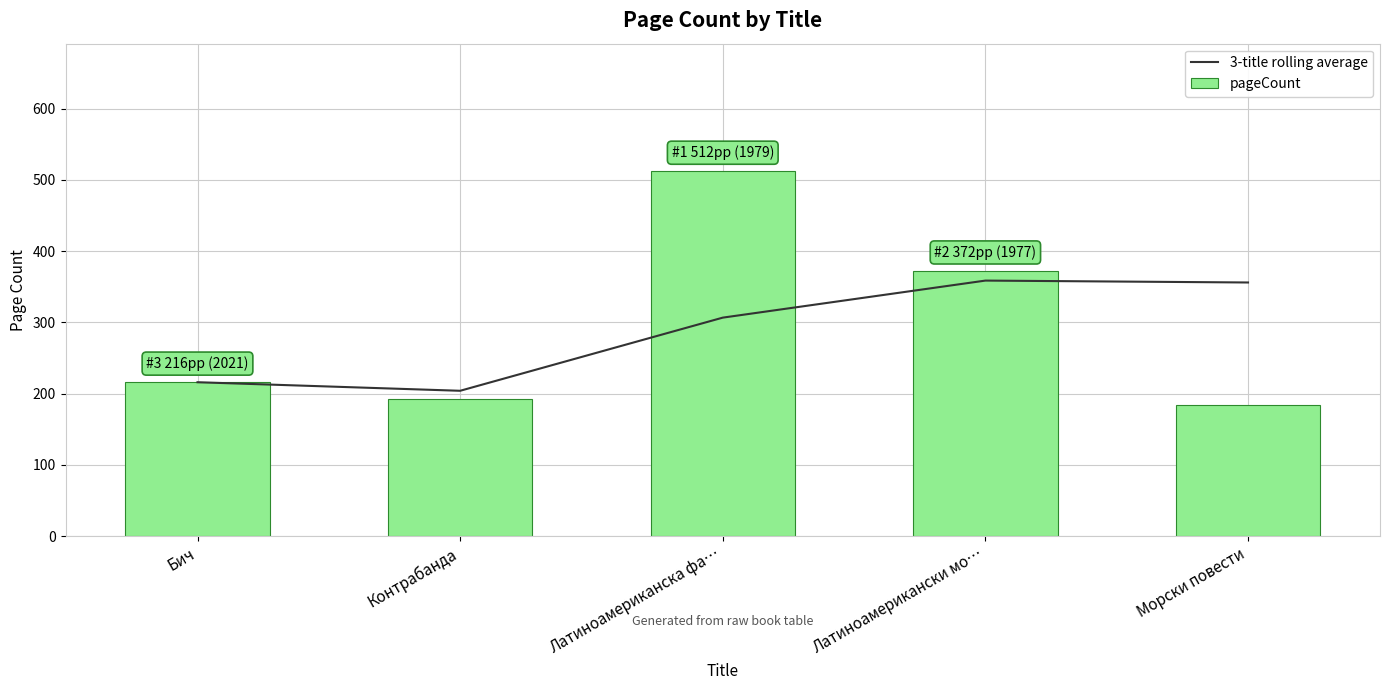

Rank the series by their average value, from lowest to highest.

3-title rolling average, pageCount